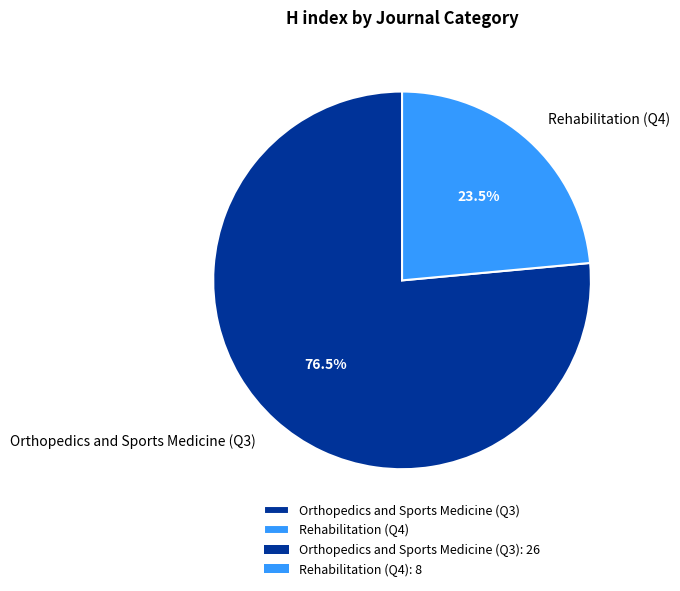

Rank the categories by value from lowest to highest.

Rehabilitation (Q4), Orthopedics and Sports Medicine (Q3)